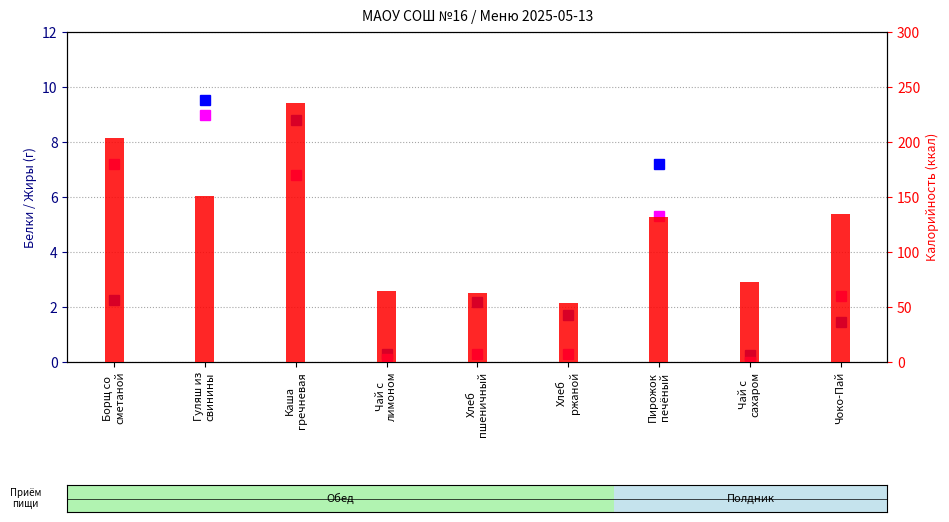

The Жиры series shows 9.0 at Гуляш из
свинины. True or false?

True